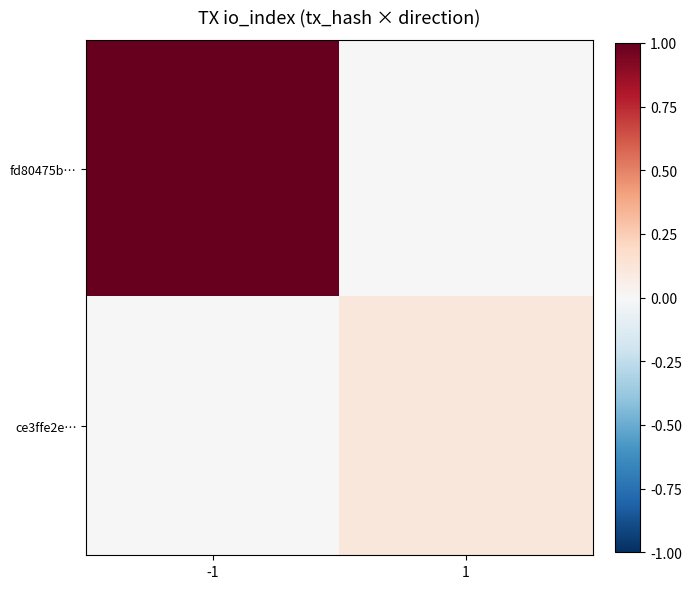

List the series in order of their overall mean, highest first.

fd80475b…, ce3ffe2e…